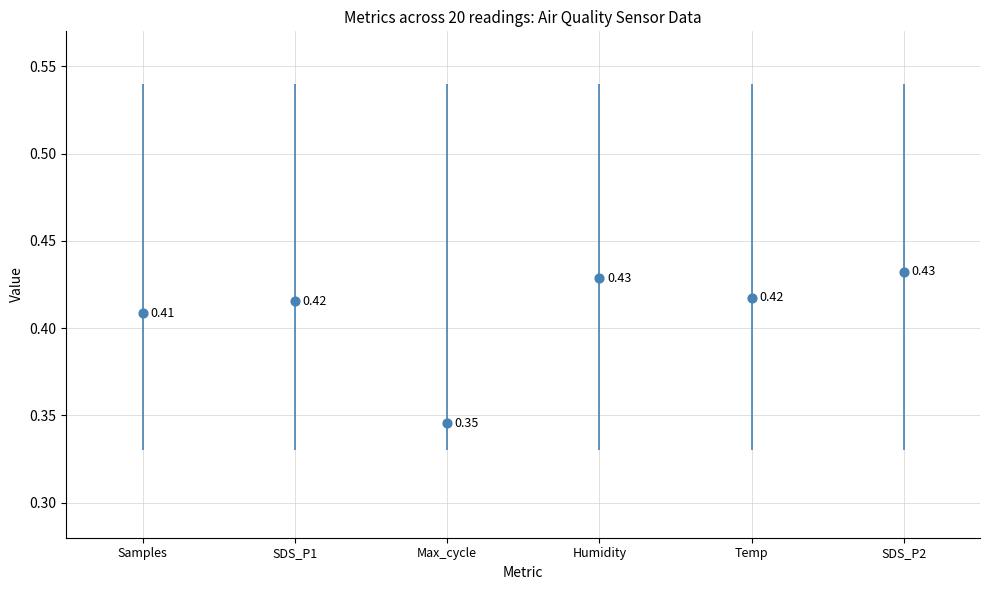

What is the change in value from Max_cycle to Humidity?

+0.1